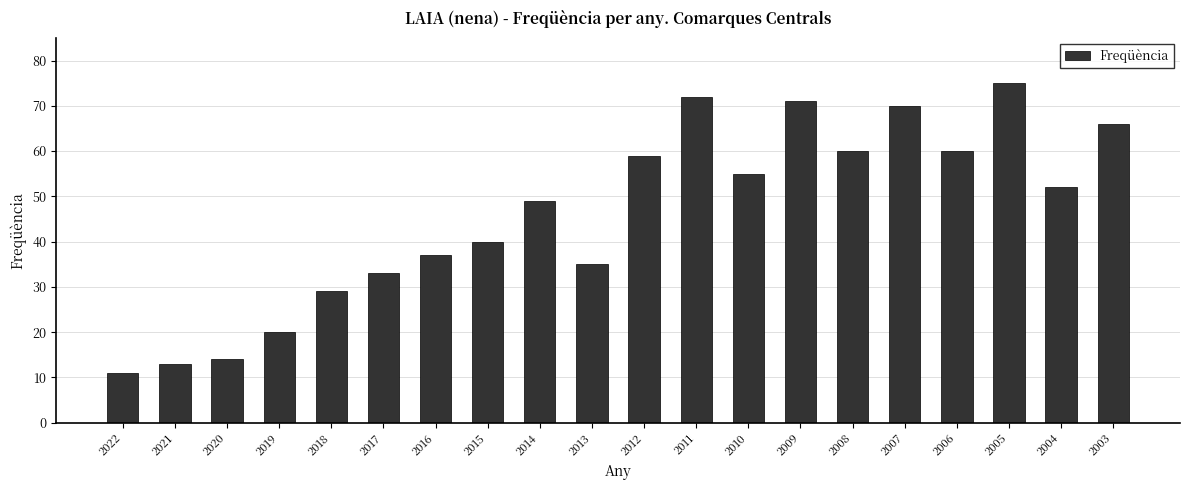

Which has a higher value, 2008 or 2003?

2003